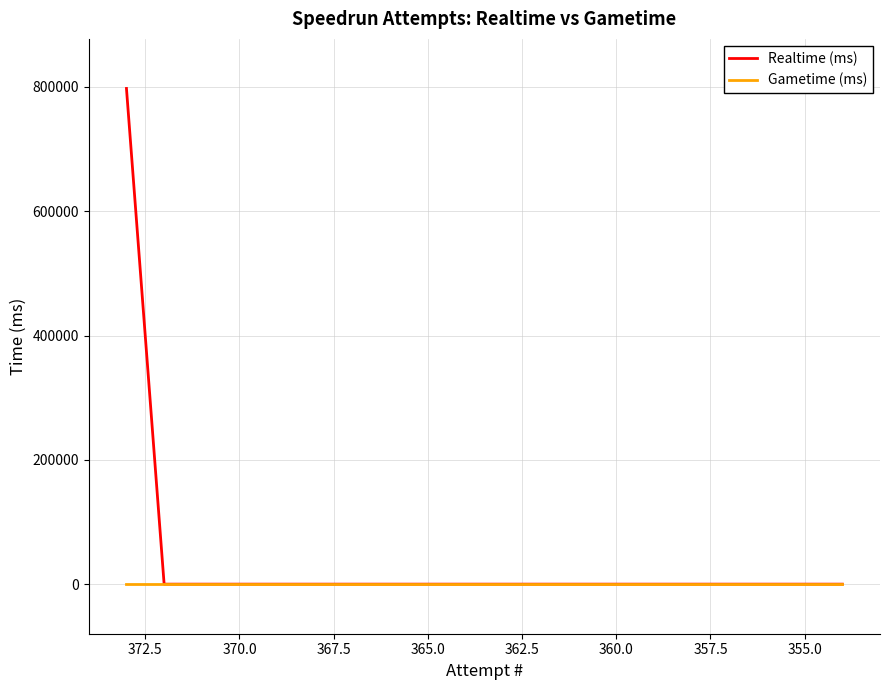

List the series in order of their overall mean, highest first.

Realtime (ms), Gametime (ms)